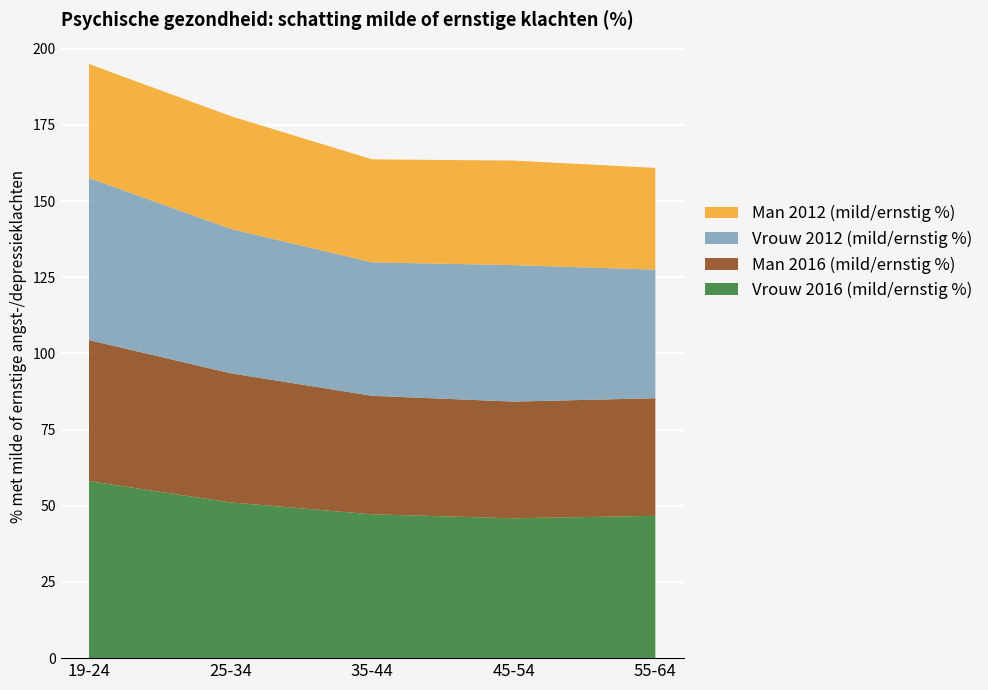

Reading right to left, list all the values displayed in this chart.

Vrouw 2016 (mild/ernstig %): 46.7	45.9	47.2	51.1	58.1
Man 2016 (mild/ernstig %): 38.6	38.3	38.9	42.4	46.3
Vrouw 2012 (mild/ernstig %): 42.2	44.8	43.8	47.4	53.2
Man 2012 (mild/ernstig %): 33.4	34.3	33.8	37.0	37.4